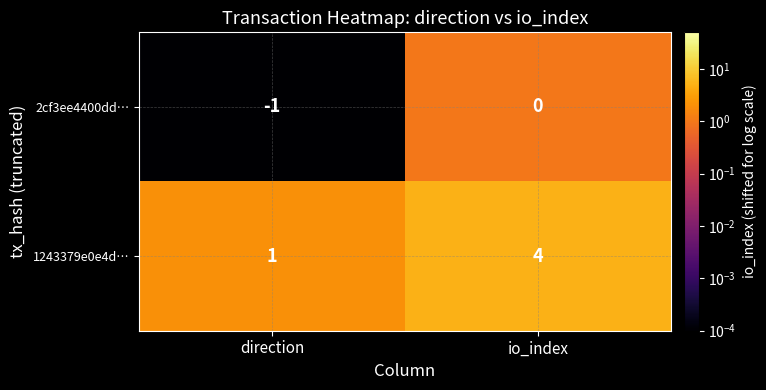

Which series has the largest range (max minus min)?

1243379e0e4d…